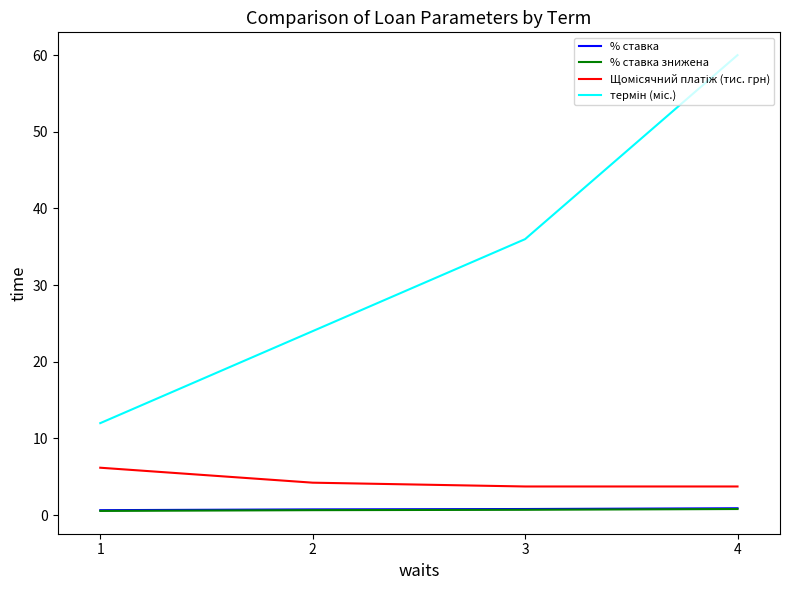

At which category does the chart reach its peak across all series?

4